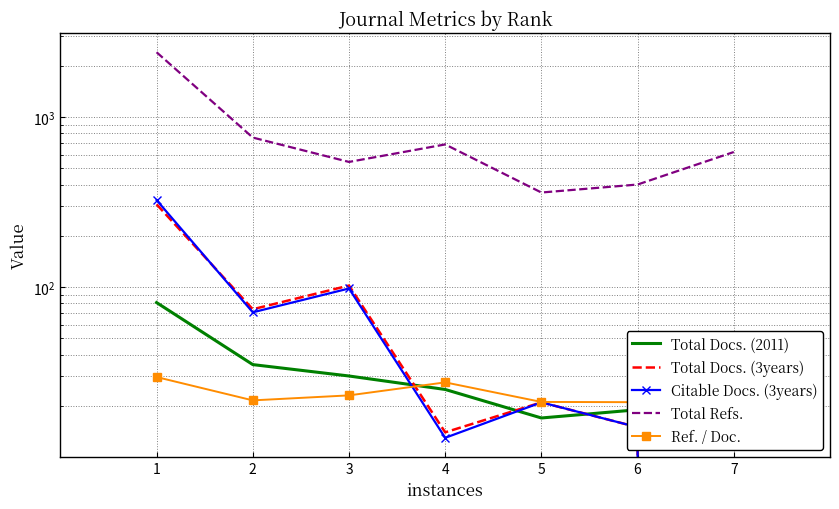

Reading left to right, list all the values displayed in this chart.

Total Docs. (2011): 1=81.0	2=35.0	3=30.0	4=25.0	5=17.0	6=19.0	7=34.0
Total Docs. (3years): 1=306.0	2=74.0	3=102.0	4=14.0	5=21.0	6=15.0	7=0.0
Citable Docs. (3years): 1=324.0	2=71.0	3=98.0	4=13.0	5=21.0	6=15.0	7=0.0
Total Refs.: 1=2395.0	2=755.0	3=543.0	4=688.0	5=359.0	6=400.0	7=621.0
Ref. / Doc.: 1=29.6	2=21.6	3=23.1	4=27.5	5=21.1	6=21.1	7=18.3